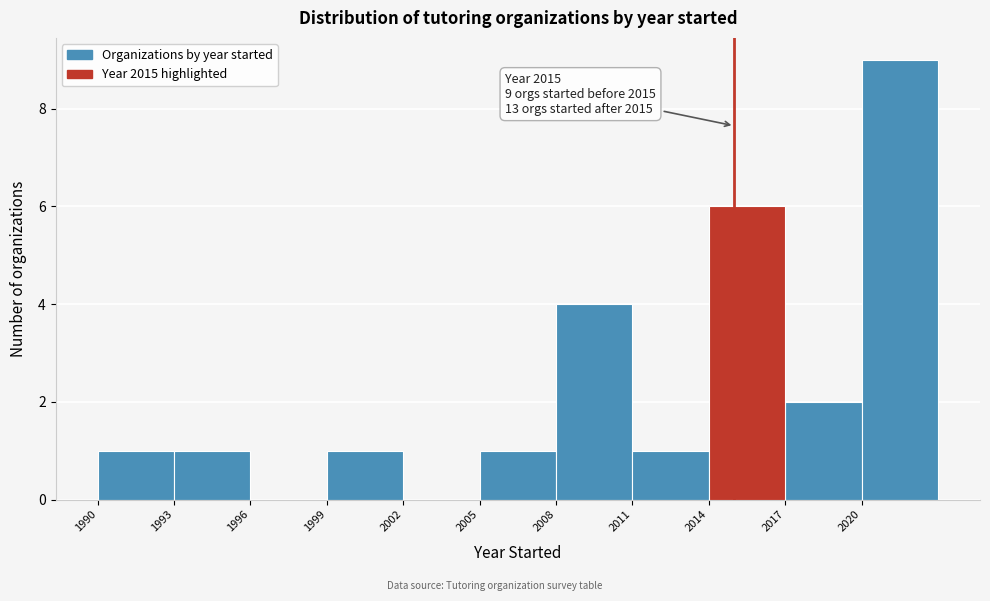

Which range on the x-axis has the tallest bar?

2020 to 2023